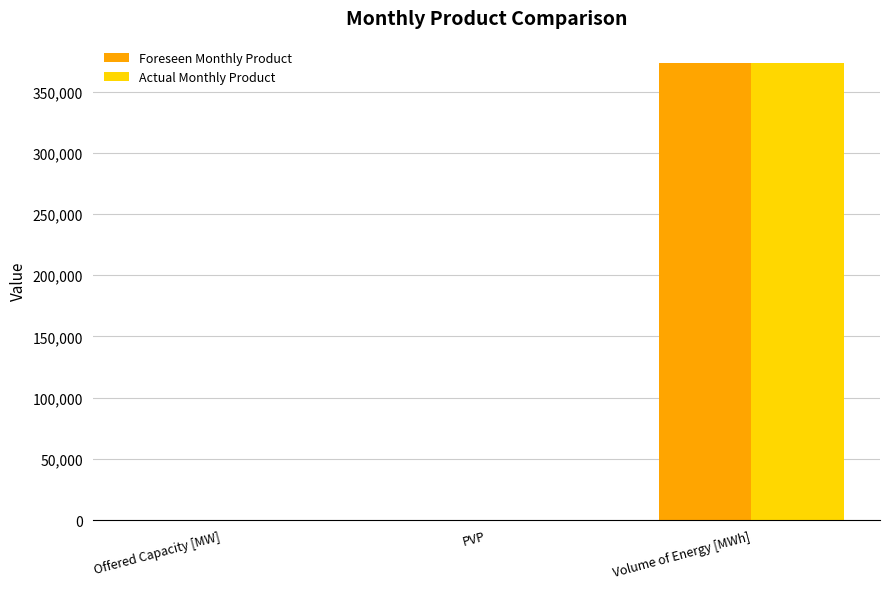

Is it true that Actual Monthly Product equals 110725 at Volume of Energy [MWh]?

False